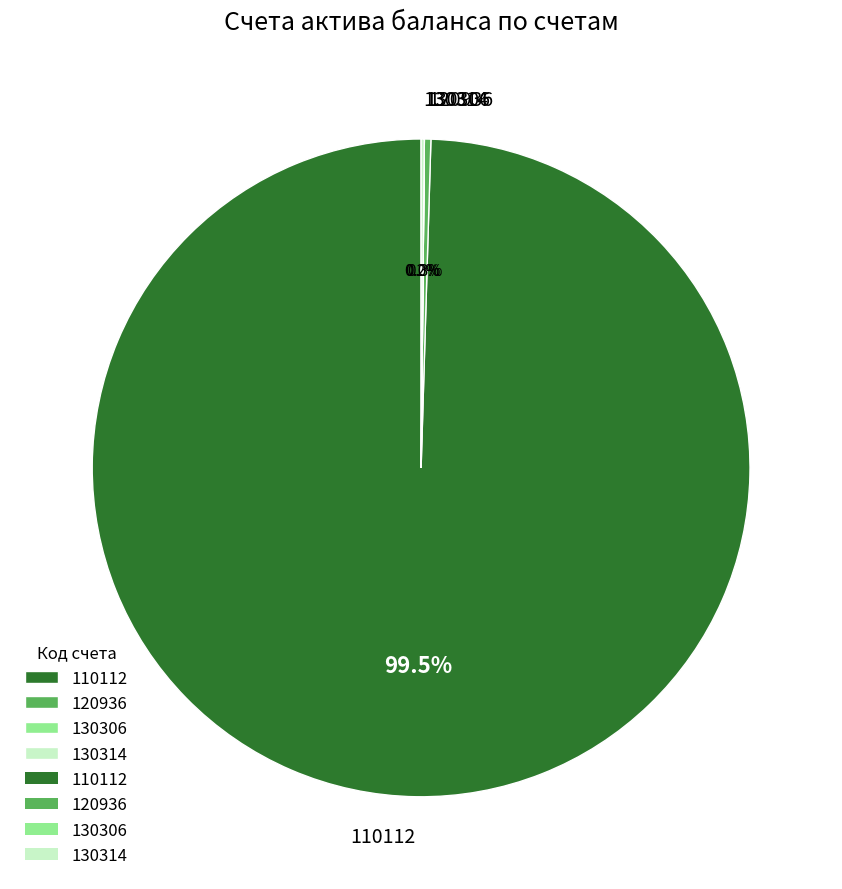

Does any single category account for the majority?

Yes